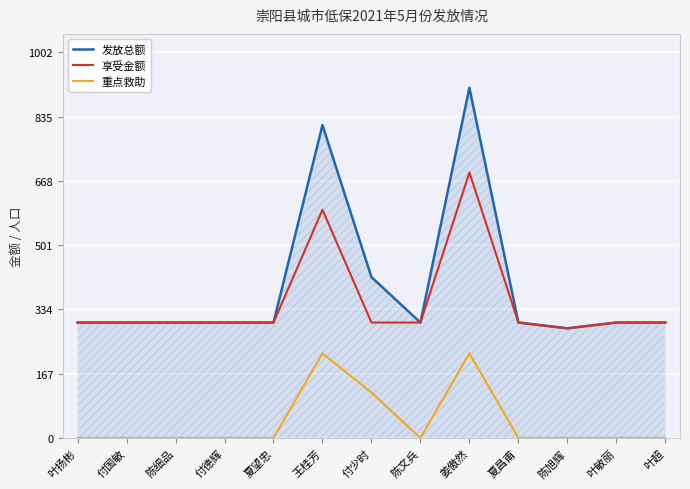

The value of 重点救助 at 叶敏丽 is 0. True or false?

True